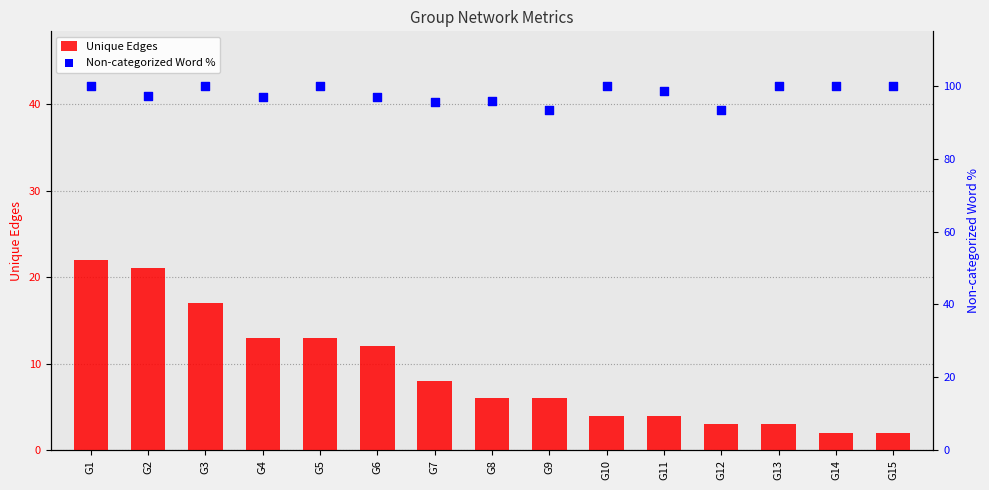

Which series reaches the maximum Y coordinate?

Non-categorized Word %